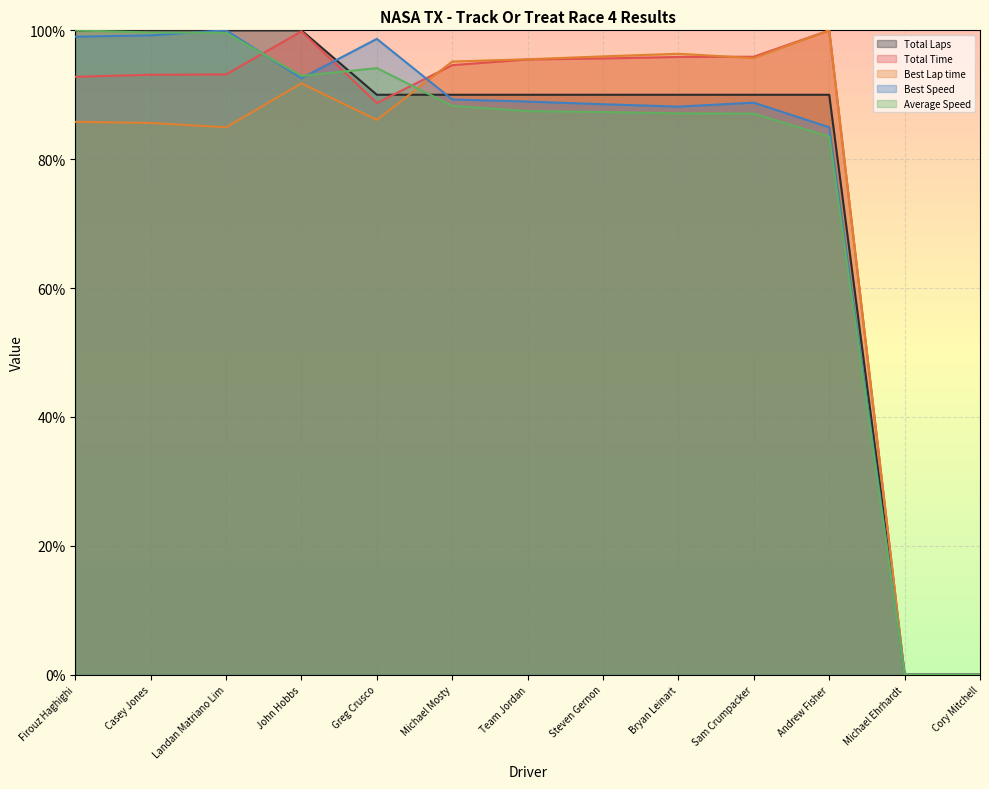

How many lines are shown in the chart?

5